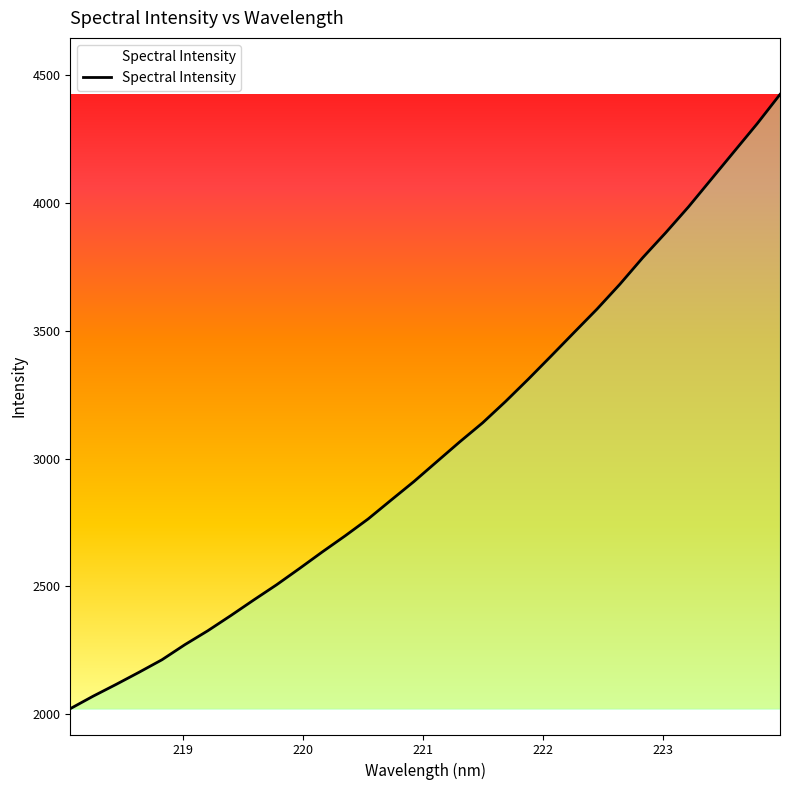

What is the average value?

3047.4